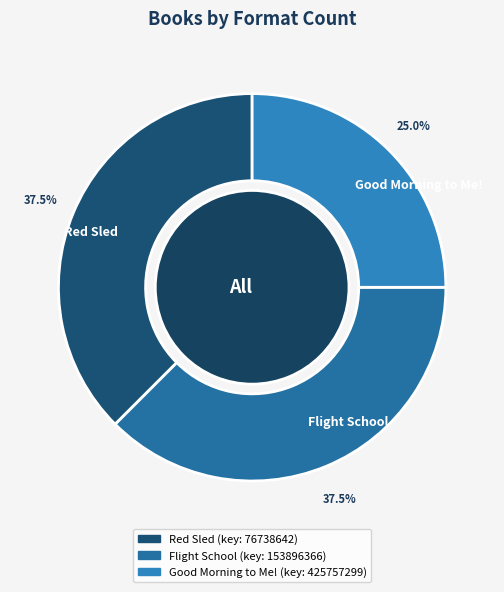

What is the smallest slice in the pie chart?

Good Morning to Me!